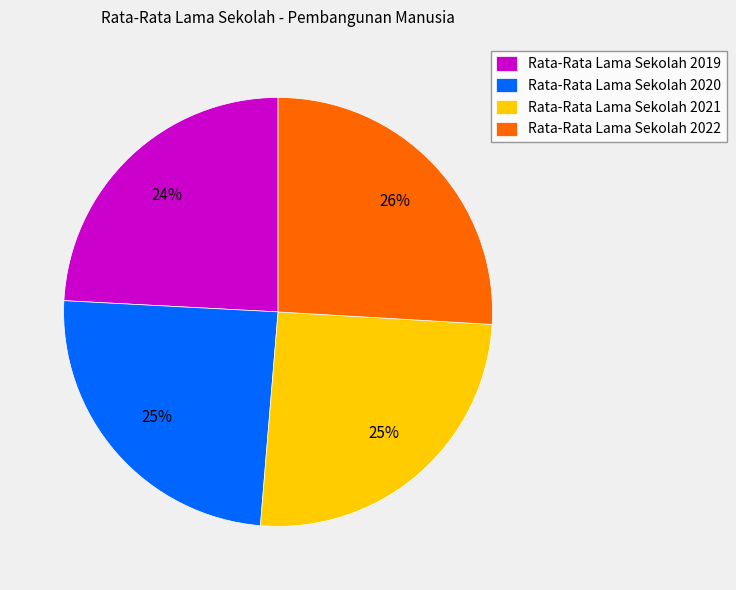

Is it true that Rata-Rata Lama Sekolah 2019 is 24% of the pie?

True